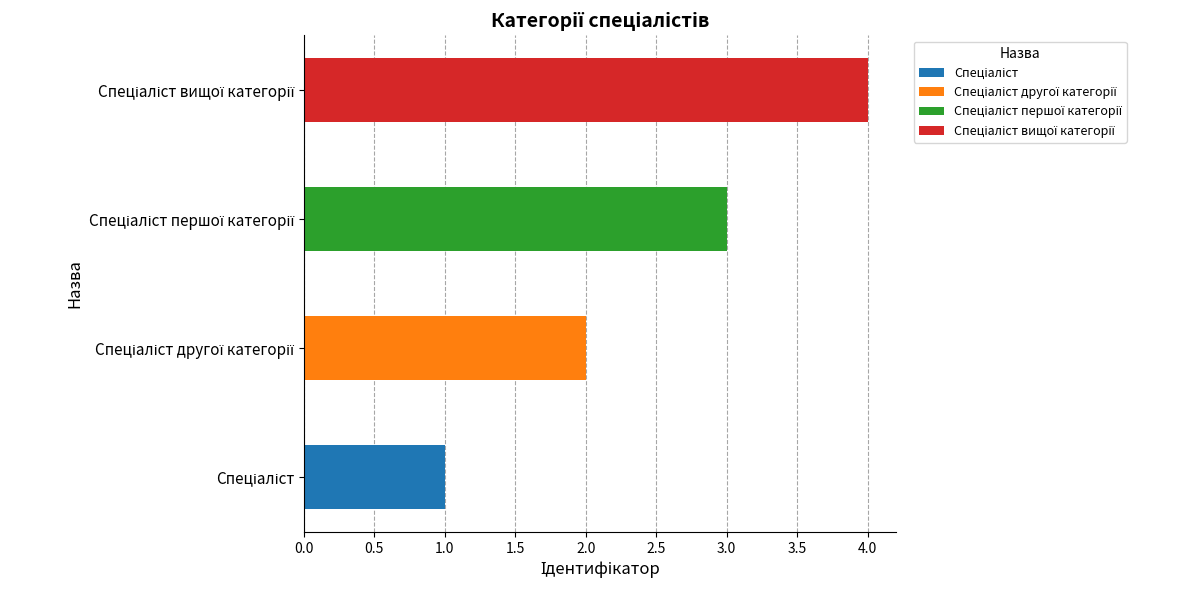

Reading left to right, what are all the values shown in this chart?

1	2	3	4